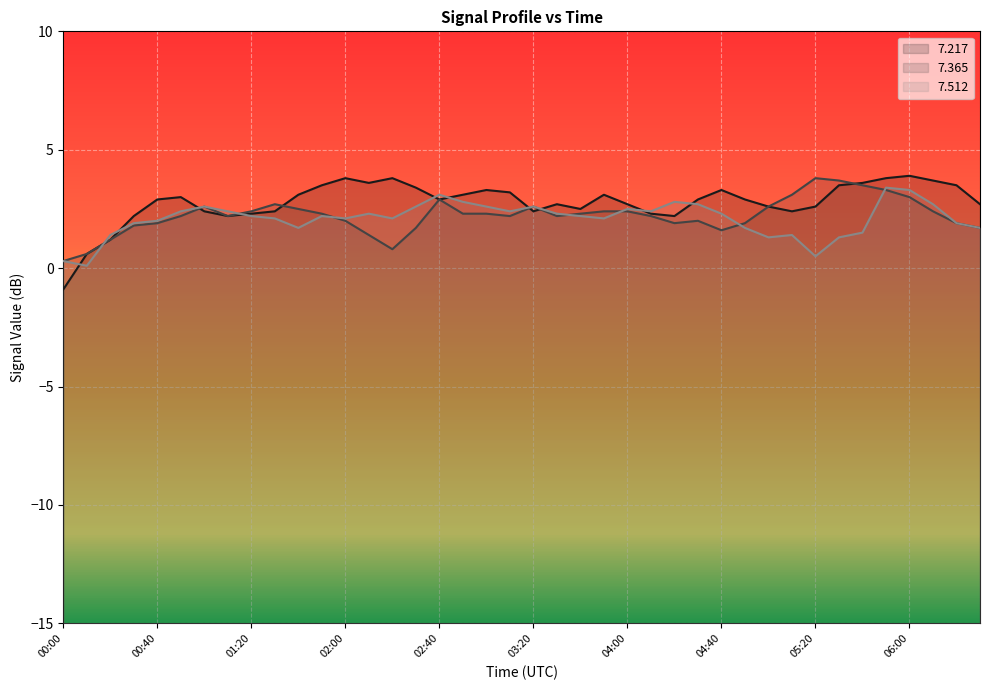

Where does the   7.512 series first go above 2?

00:50